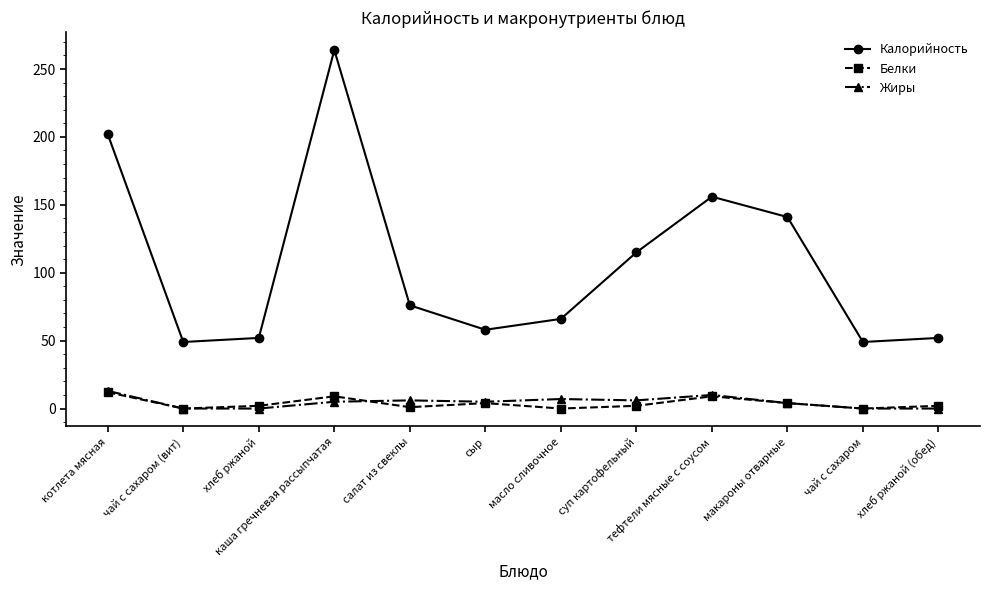

Which series has the widest spread of values?

Калорийность